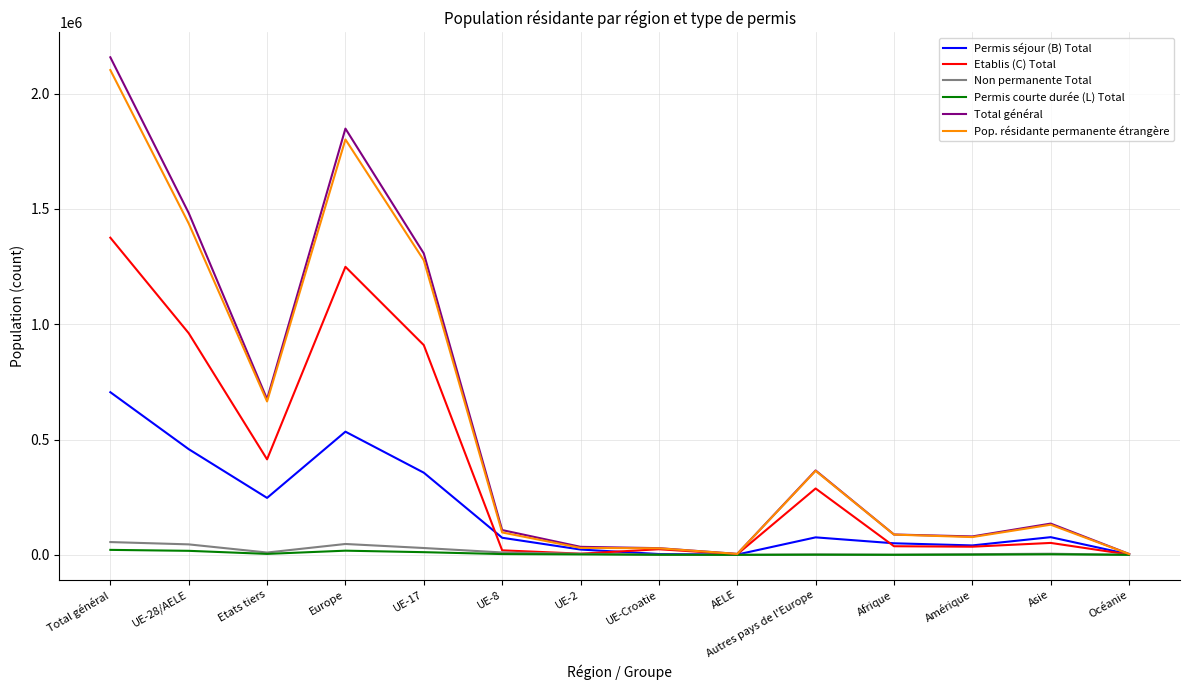

How many lines are shown in the chart?

6